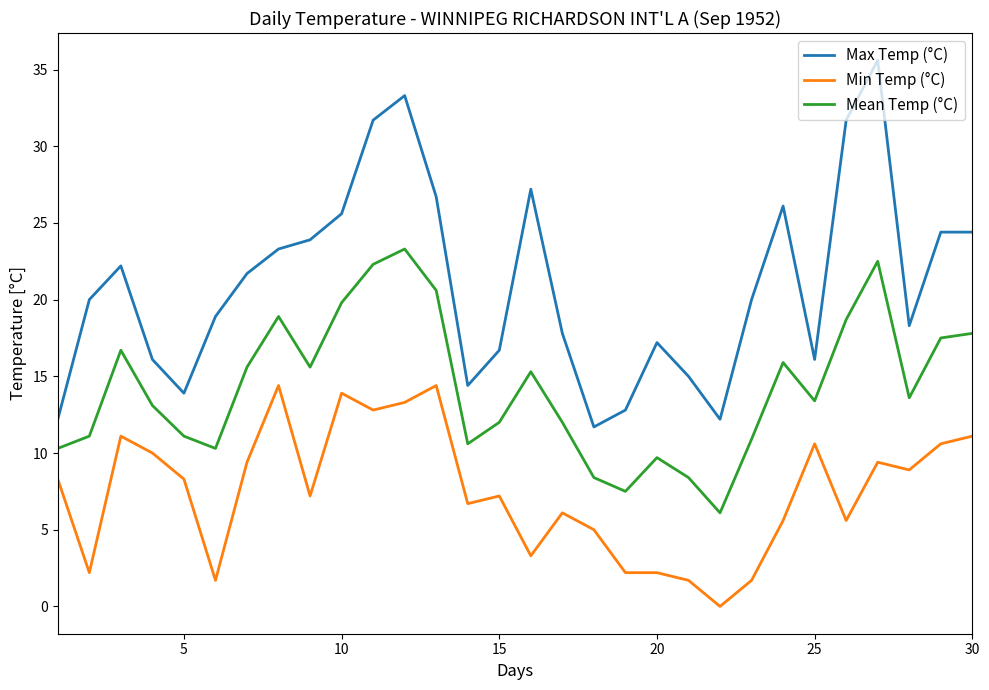

Reading right to left, extract all data points from this chart.

Max Temp (°C): 24.4	24.4	18.3	35.6	31.7	16.1	26.1	20.0	12.2	15.0	17.2	12.8	11.7	17.8	27.2	16.7	14.4	26.7	33.3	31.7	25.6	23.9	23.3	21.7	18.9	13.9	16.1	22.2	20.0	12.2
Min Temp (°C): 11.1	10.6	8.9	9.4	5.6	10.6	5.6	1.7	0.0	1.7	2.2	2.2	5.0	6.1	3.3	7.2	6.7	14.4	13.3	12.8	13.9	7.2	14.4	9.4	1.7	8.3	10.0	11.1	2.2	8.3
Mean Temp (°C): 17.8	17.5	13.6	22.5	18.7	13.4	15.9	10.9	6.1	8.4	9.7	7.5	8.4	12.0	15.3	12.0	10.6	20.6	23.3	22.3	19.8	15.6	18.9	15.6	10.3	11.1	13.1	16.7	11.1	10.3